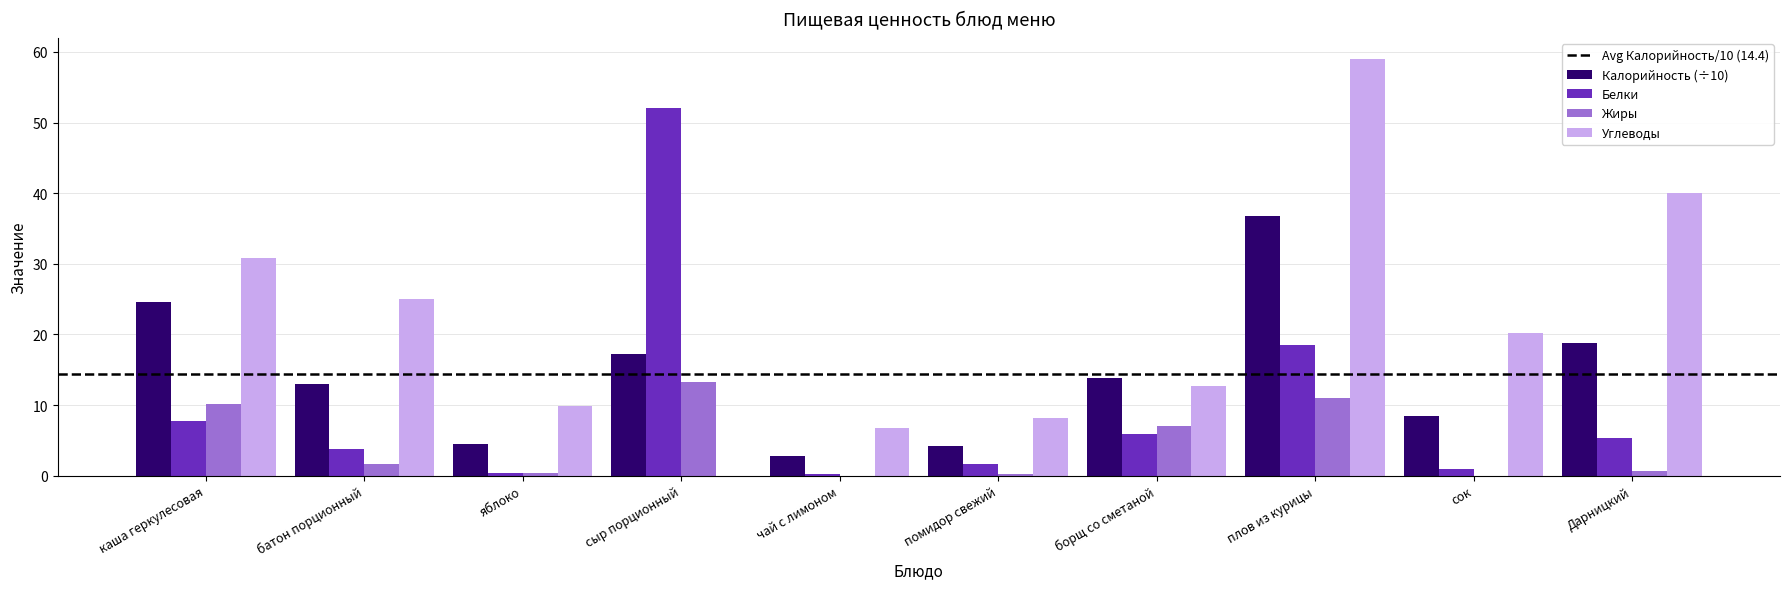

What is the sum of the Углеводы values at Дарницкий and каша геркулесовая?

70.9